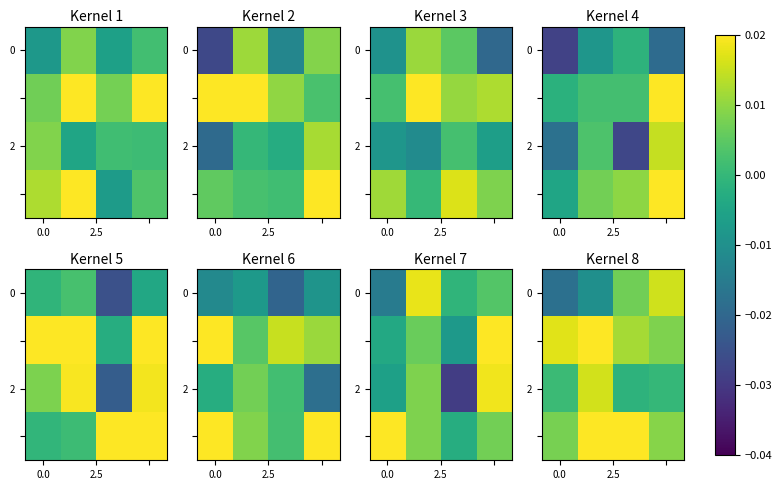

How many categories are shown in the chart?

4